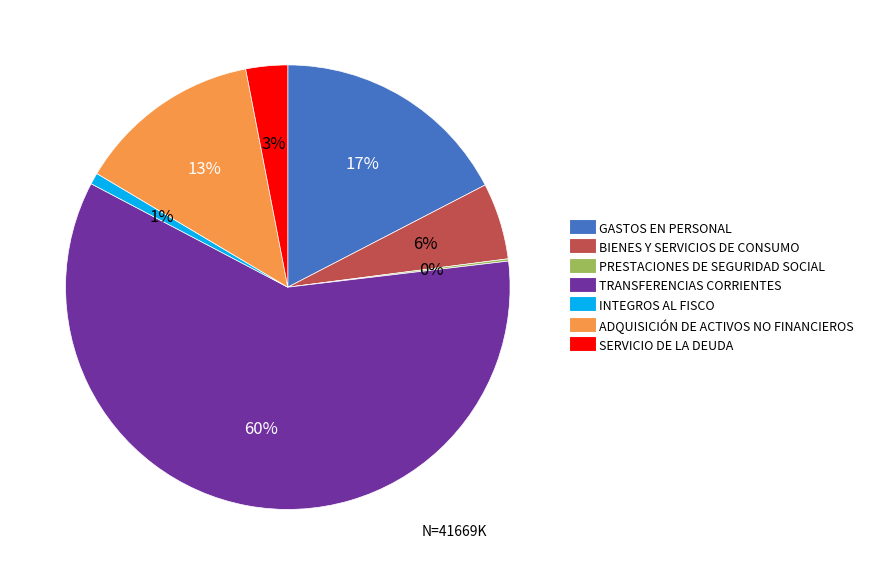

Does any single category account for the majority?

Yes